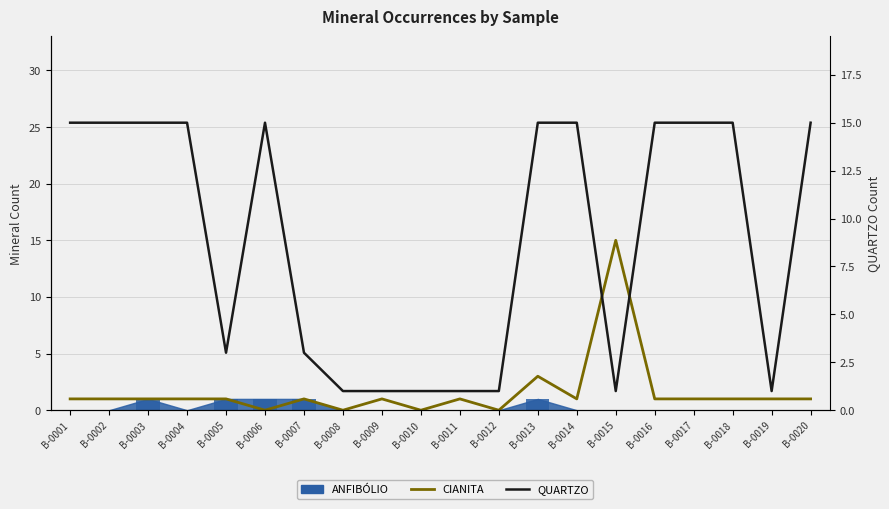

Where is QUARTZO nearest to the value 8?

B-0005